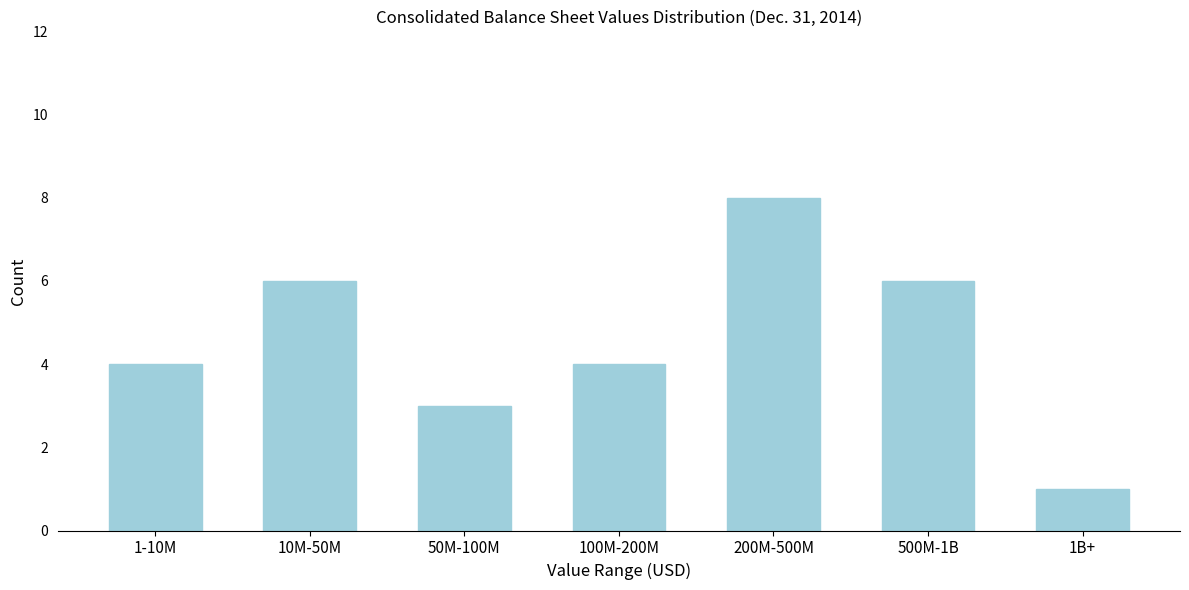

Reading right to left, list all the values displayed in this chart.

1	6	8	4	3	6	4